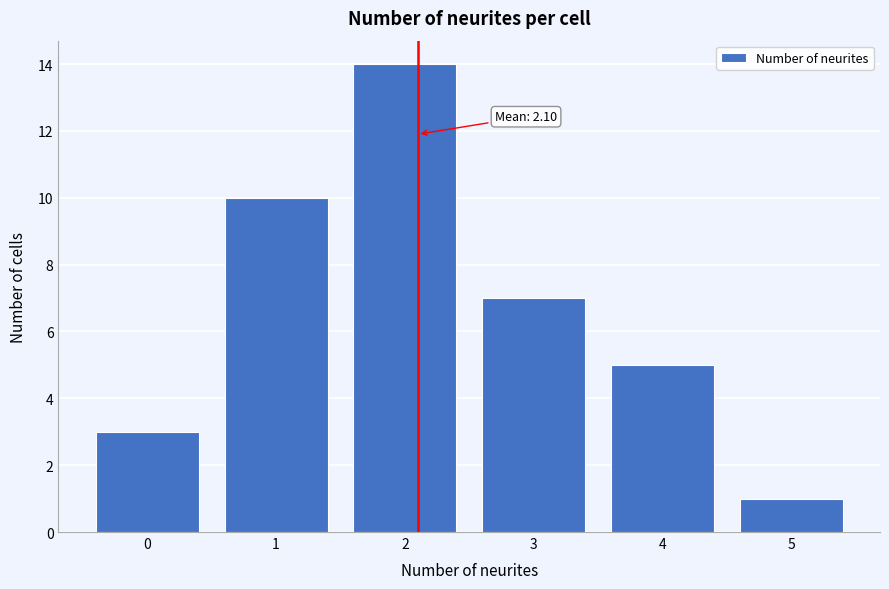

Reading left to right, transcribe all the data shown in this chart.

3	10	14	7	5	1